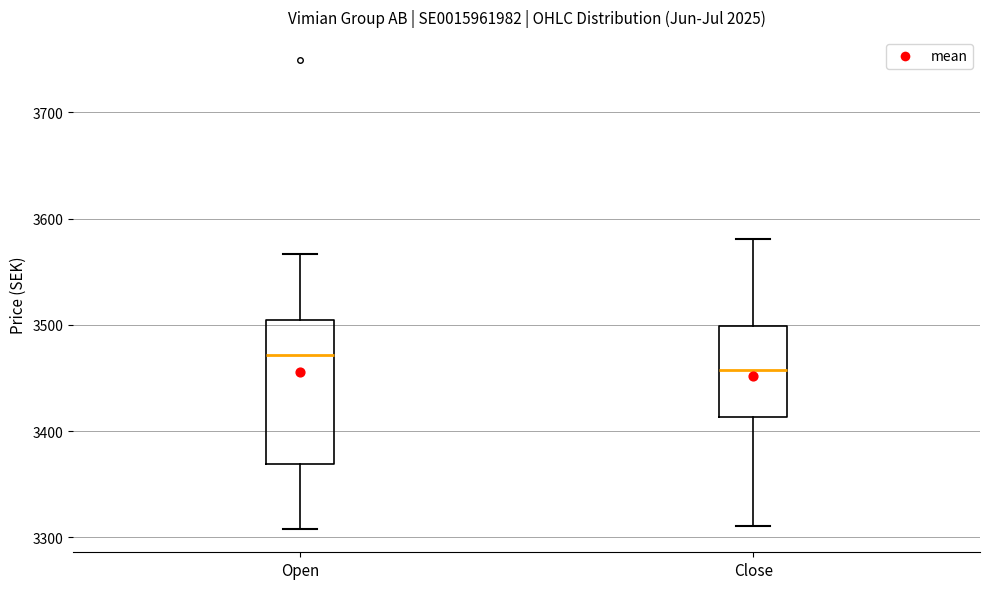

Which box has the lowest median line?

Close